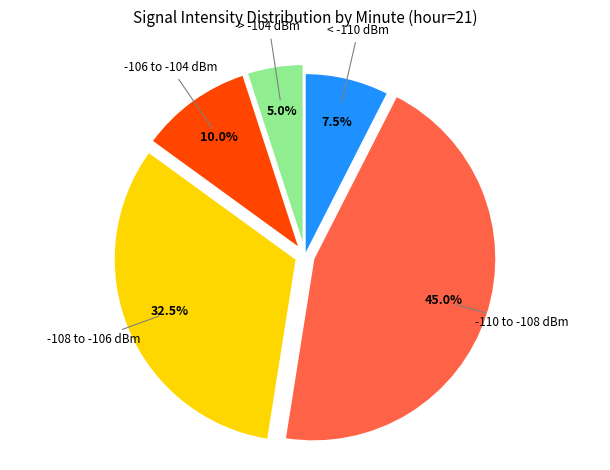

Does any single category account for the majority?

No